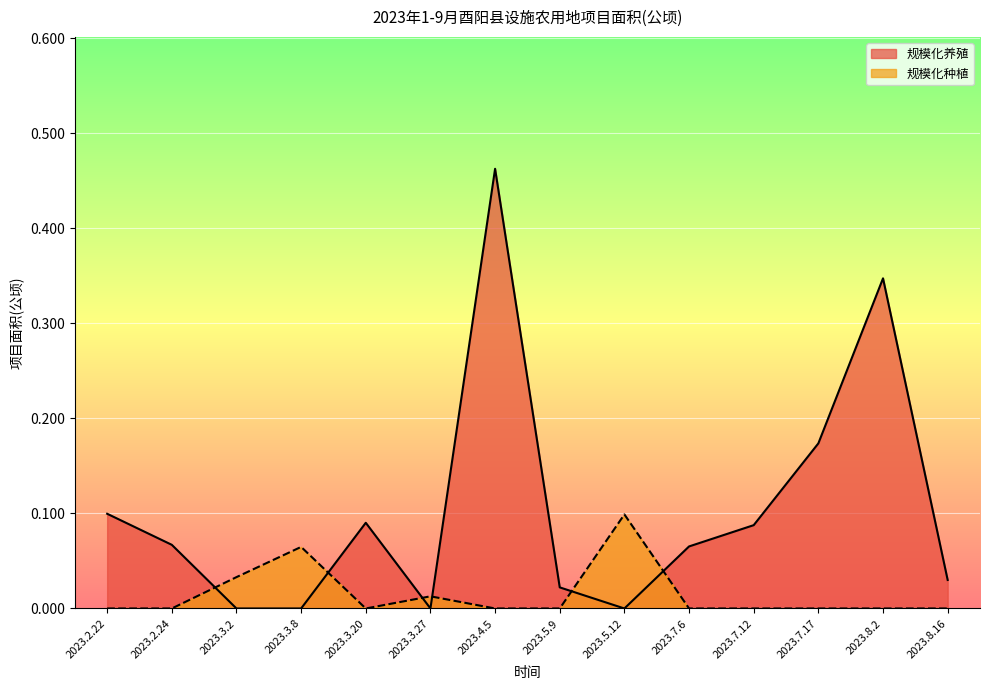

Reading left to right, extract all data points from this chart.

规模化养殖: 0.1	0.1	0.0	0.0	0.1	0.0	0.5	0.0	0.0	0.1	0.1	0.2	0.3	0.0
规模化种植: 0.0	0.0	0.0	0.1	0.0	0.0	0.0	0.0	0.1	0.0	0.0	0.0	0.0	0.0